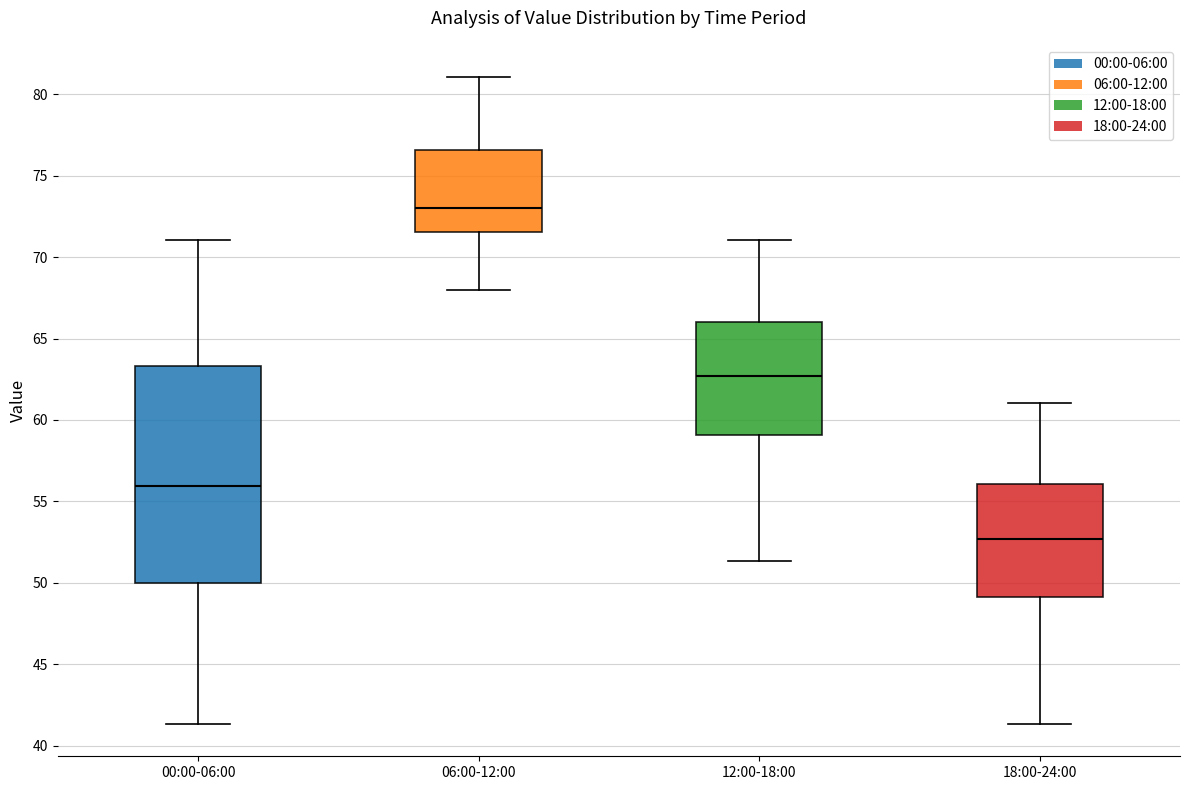

Reading left to right, read every box against the y-axis: the position of its median line, the range the box covers, and the ends of its whiskers. The values are not printed on the chart, so give them approximately, as read against the axis.

00:00-06:00: median 56.0, box 50.0 to 63.5, whiskers 41.5 to 71.0
06:00-12:00: median 73.0, box 71.5 to 76.5, whiskers 68.0 to 81.0
12:00-18:00: median 62.5, box 59.0 to 66.0, whiskers 51.5 to 71.0
18:00-24:00: median 52.5, box 49.0 to 56.0, whiskers 41.5 to 61.0